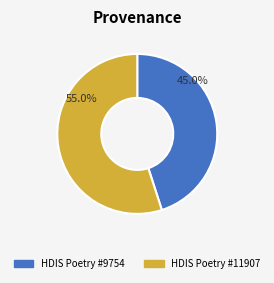

What is the total percentage of HDIS Poetry #9754 and HDIS Poetry #11907?

100.0%